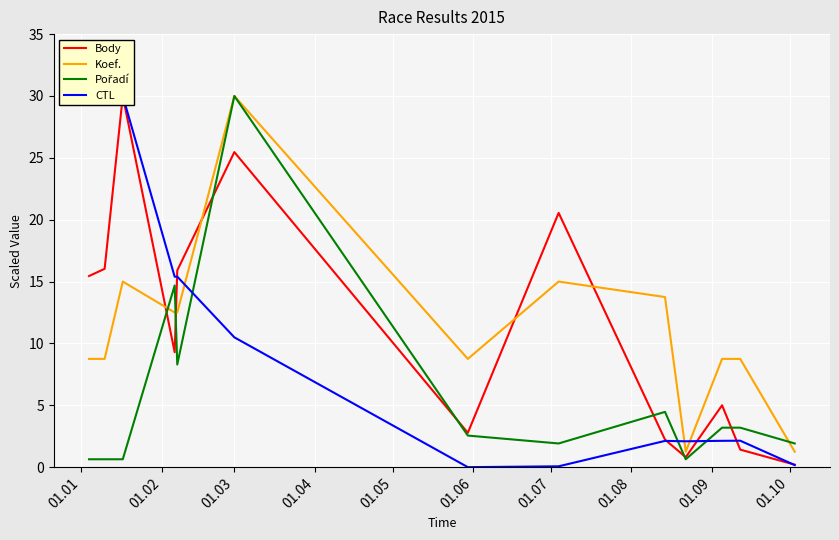

What is the difference between the maximum and minimum values in the Koef. series?

28.8